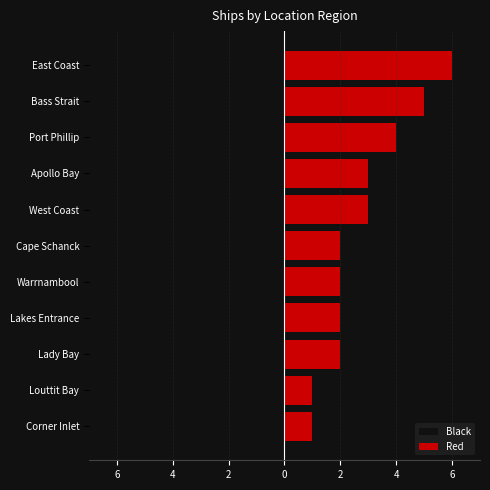

Count the Red values in the range 2 to 4.

7